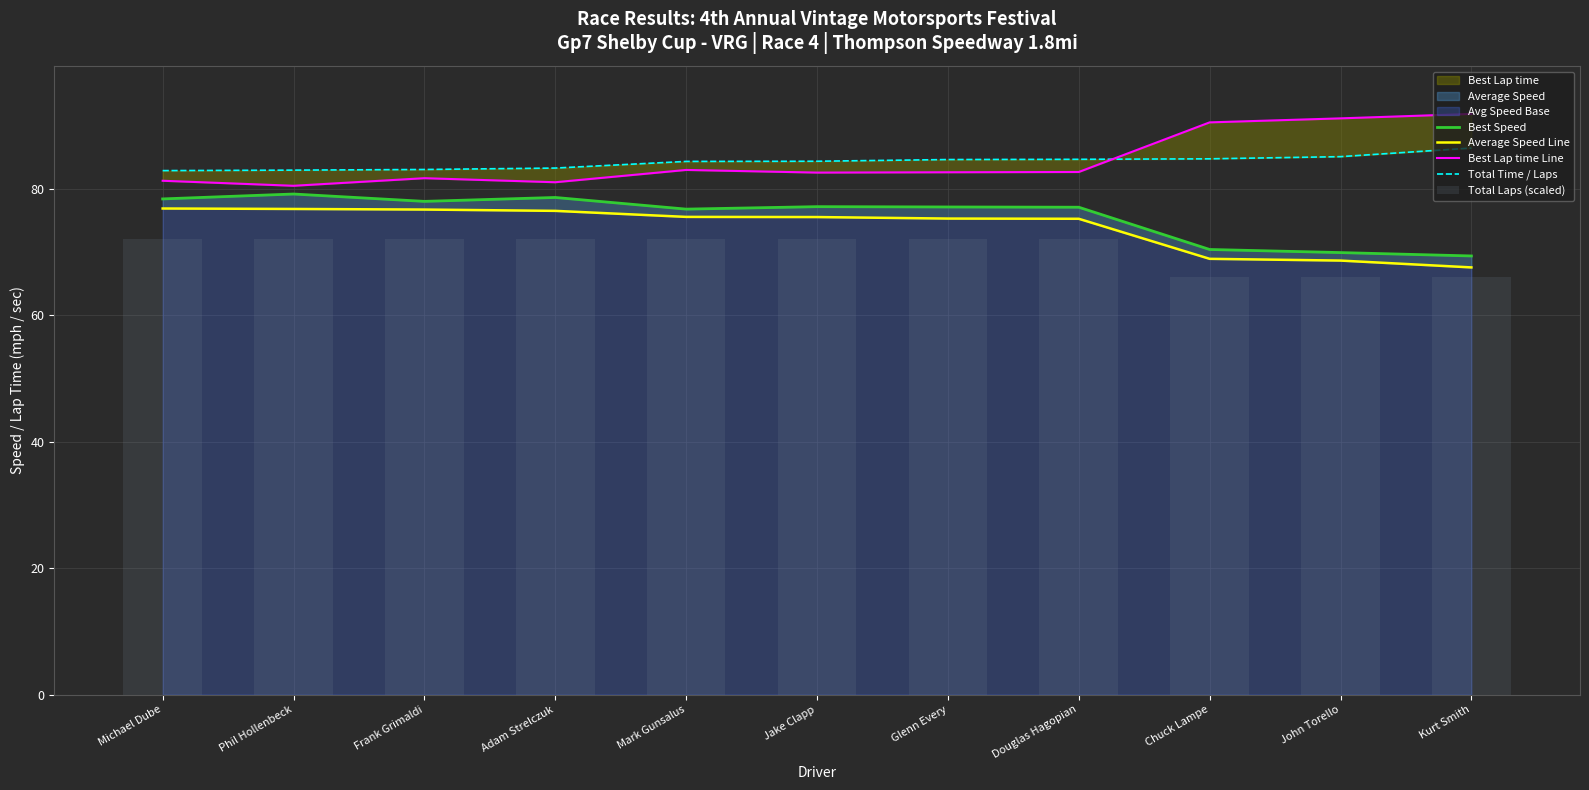

How many groups of bars are there?

11